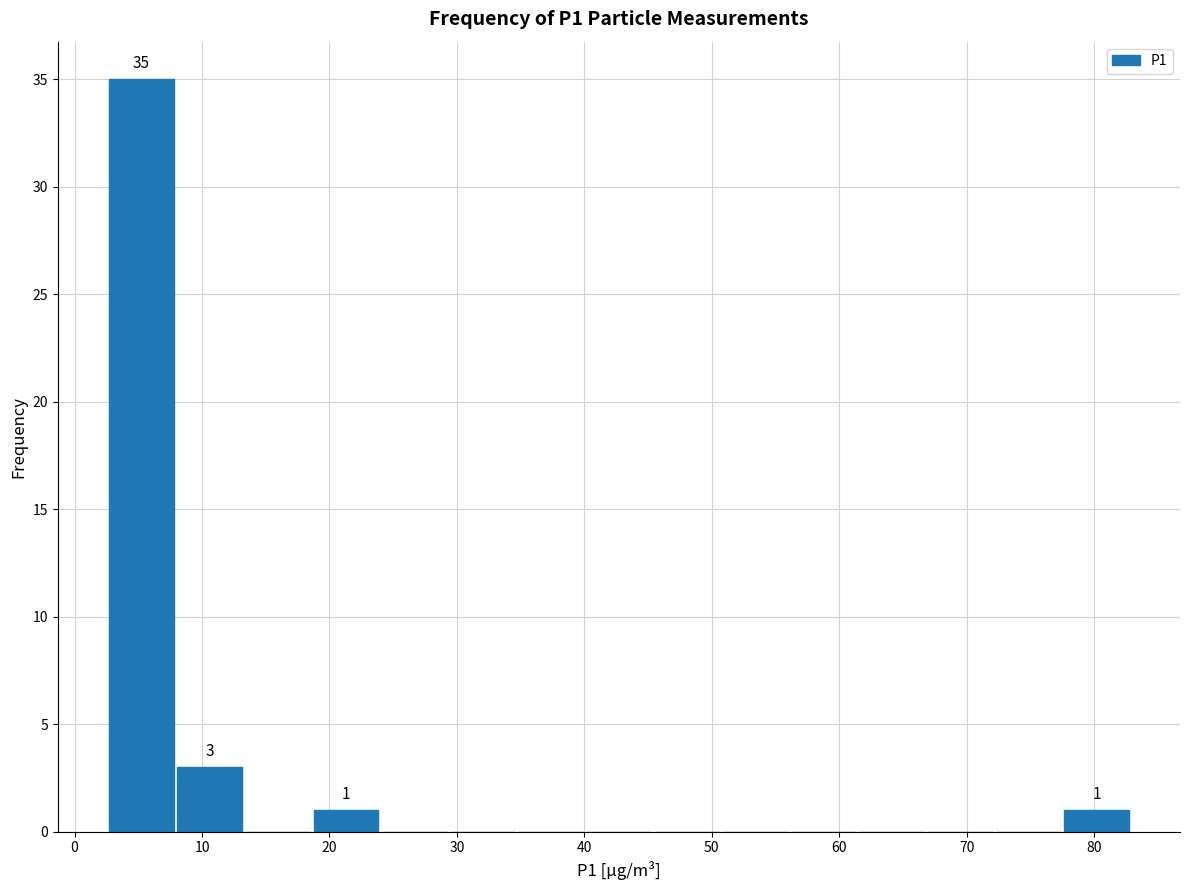

Which range on the x-axis has the tallest bar?

3 to 8